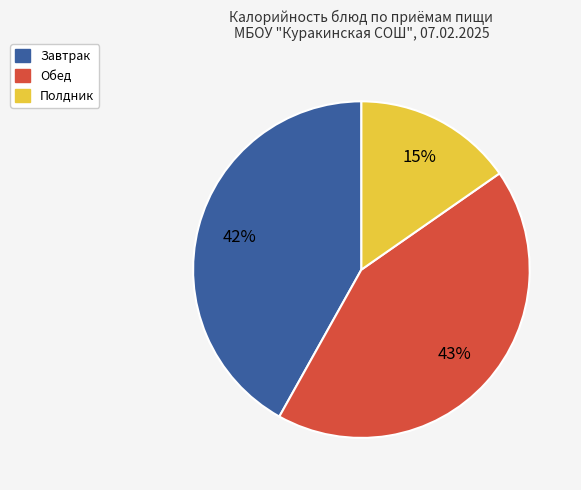

Is there a majority slice in this chart?

No